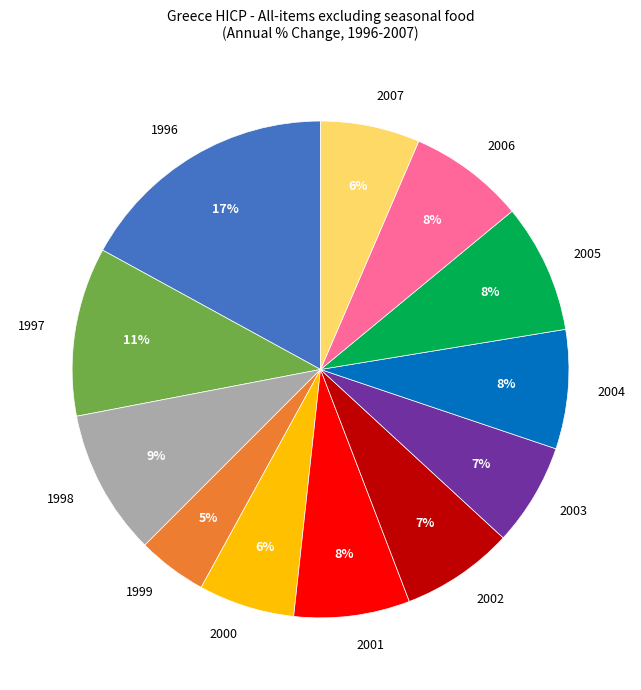

Combined, do 1996 and 1999 account for over 50%?

No